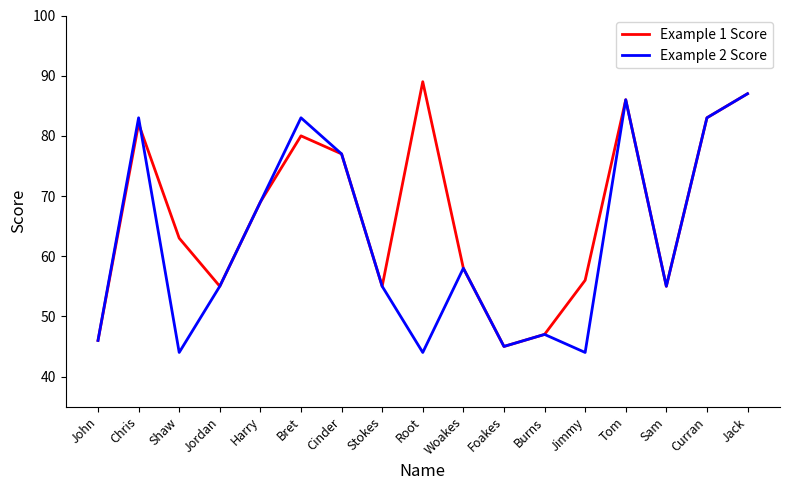

How many lines are shown in the chart?

2